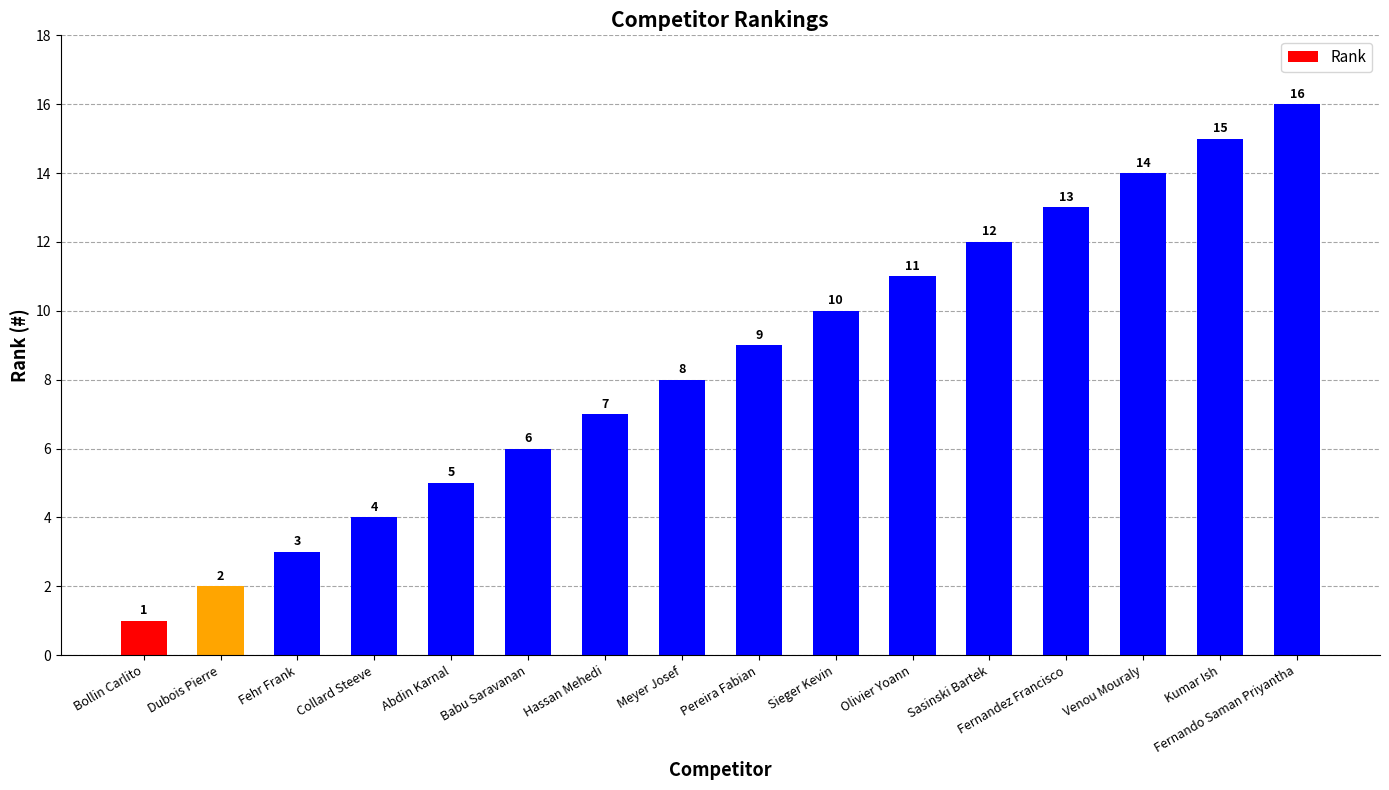

The value at Fehr Frank is 5. True or false?

False